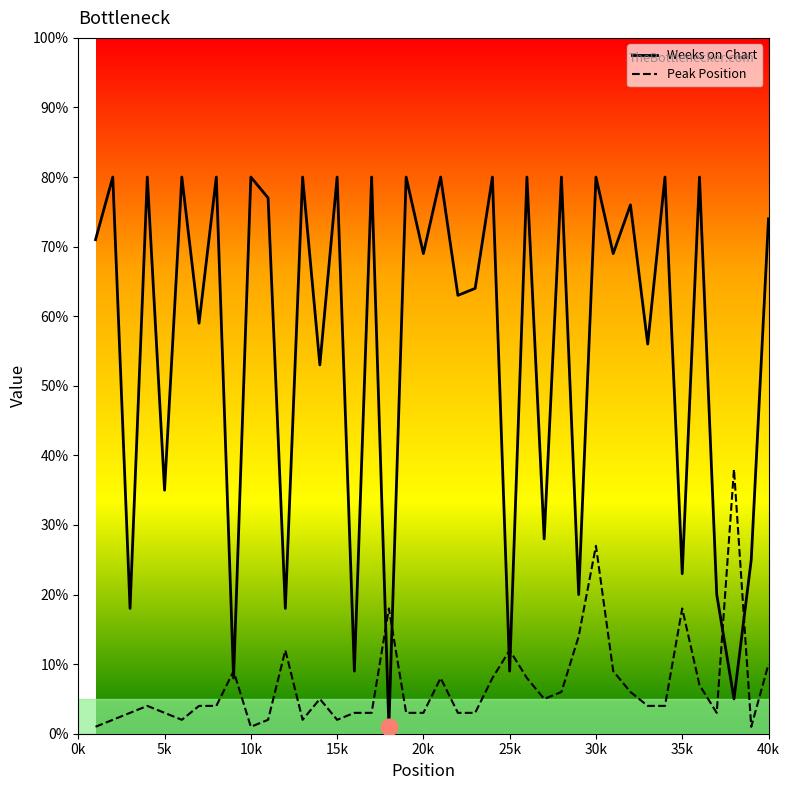

At which category does Peak Position reach its first local valley?

6